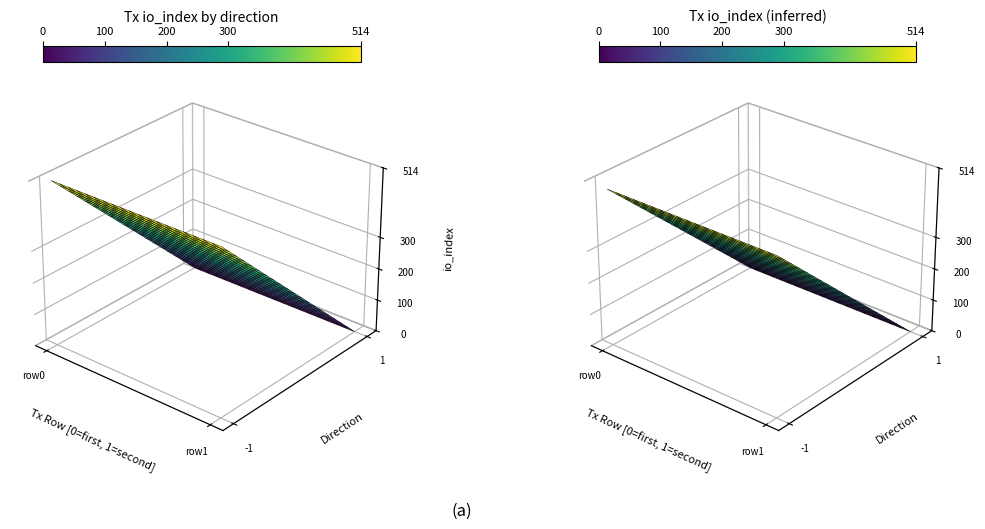

Which label corresponds to the smallest value in the chart?

direction